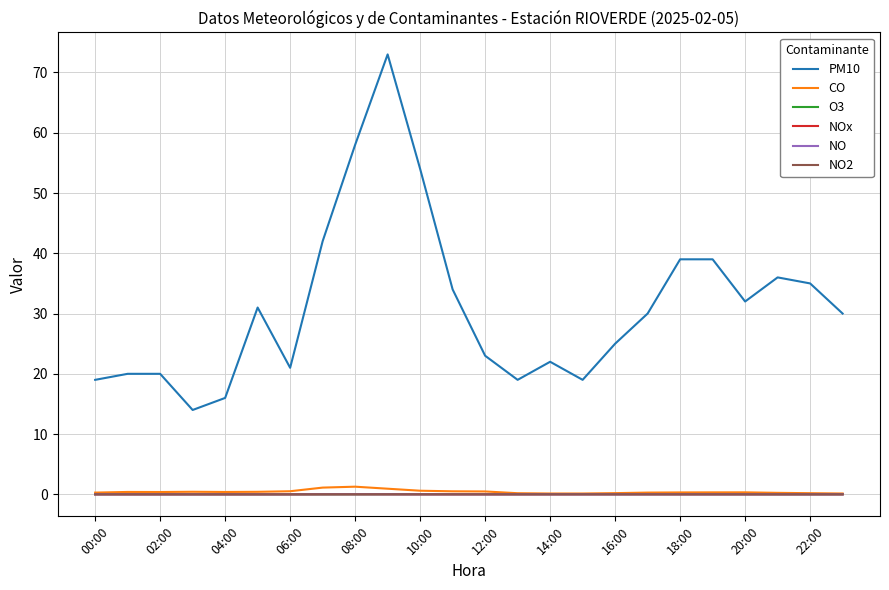

What is the greatest value displayed?

73.0